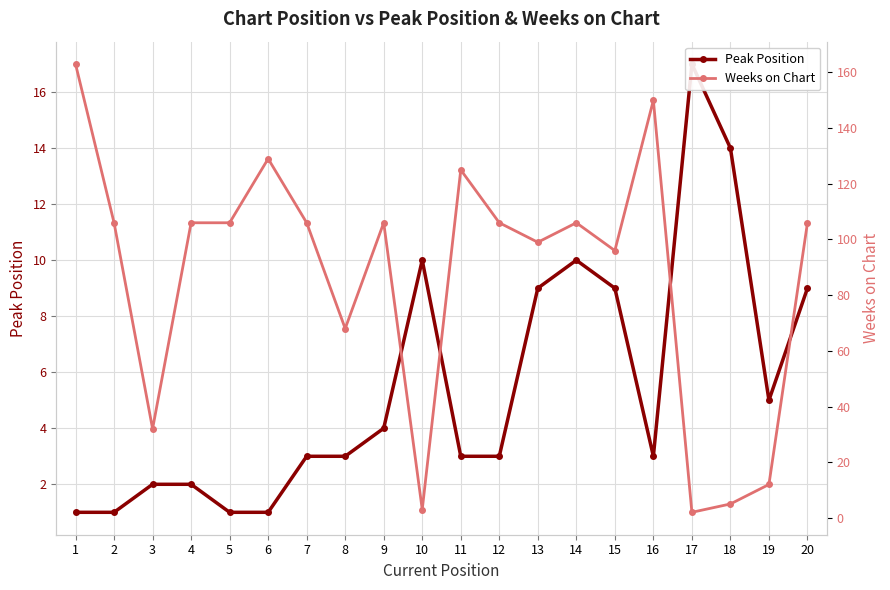

Where is the first local minimum for Peak Position?

16